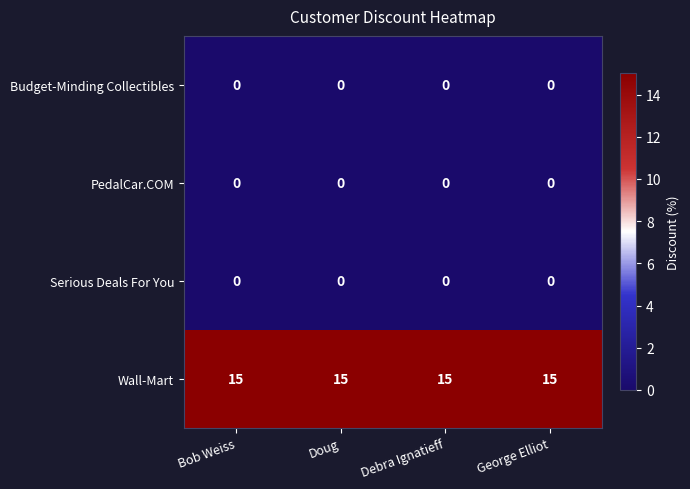

What is the greatest value displayed?

15